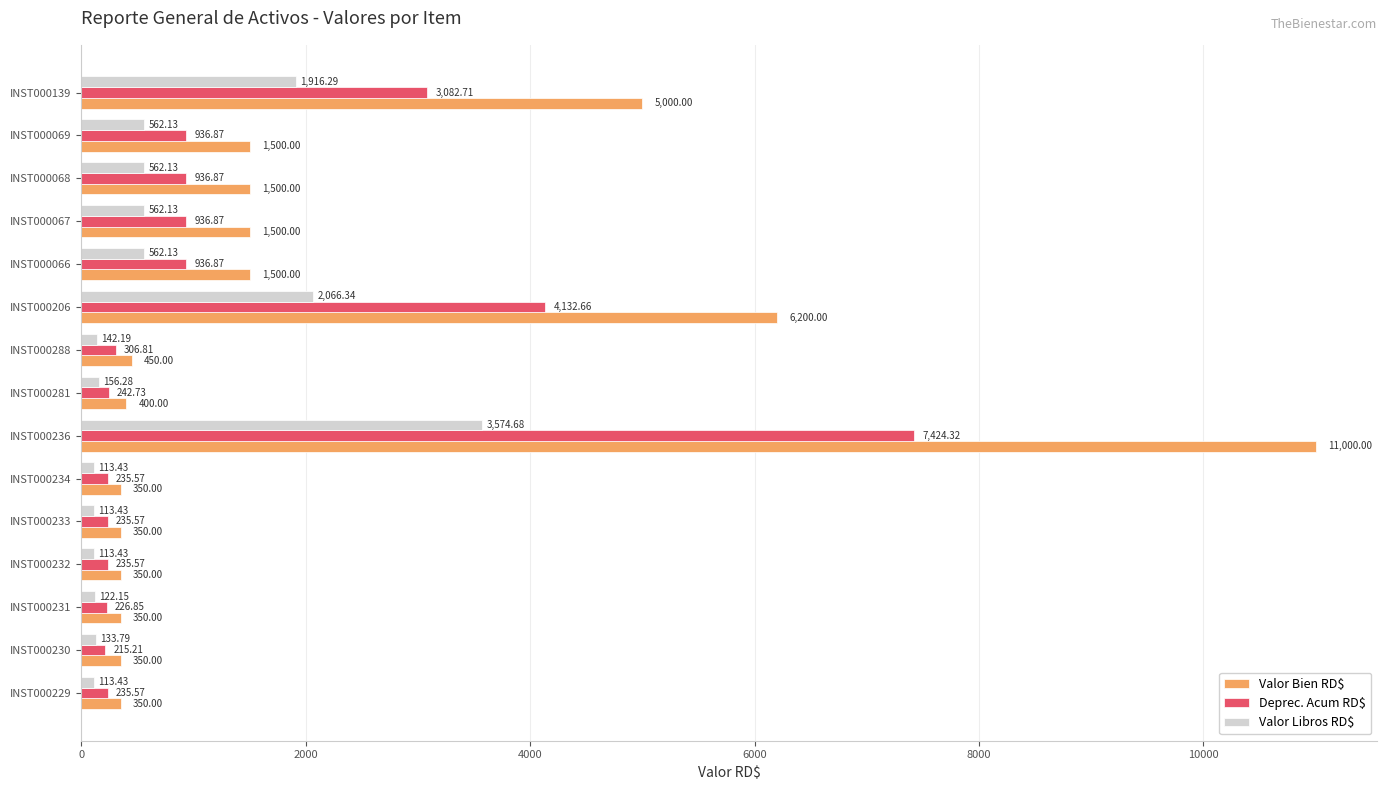

Which series has the largest total across all categories?

Valor Bien RD$